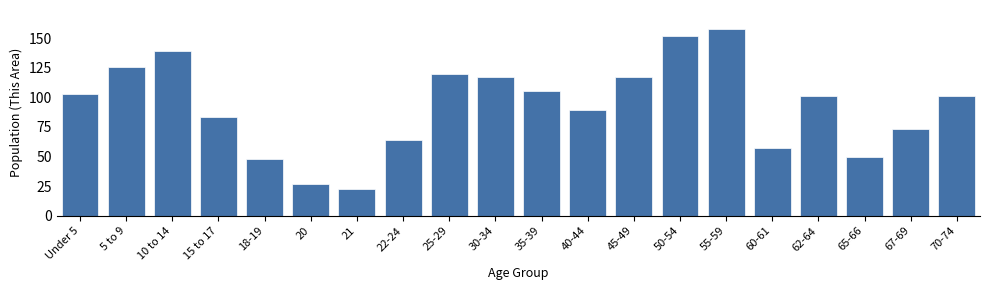

Reading left to right, transcribe all the data shown in this chart.

103	126	139	83	48	27	23	64	120	117	105	89	117	152	158	57	101	50	73	101